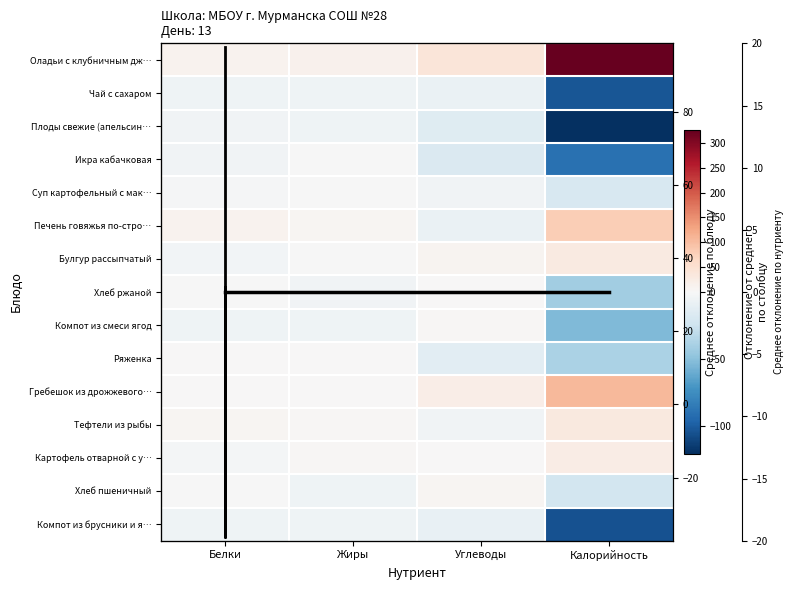

At Белки, list the series in order from smallest to largest.

Икра кабачковая, Печень говяжья по-строгановски, Оладьи с клубничным джемом, Булгур рассыпчатый, Хлеб пшеничный, Тефтели из рыбы, Чай с сахаром, Ряженка, Хлеб ржаной, Плоды свежие (апельсин), Компот из смеси ягод, Суп картофельный с макаронными